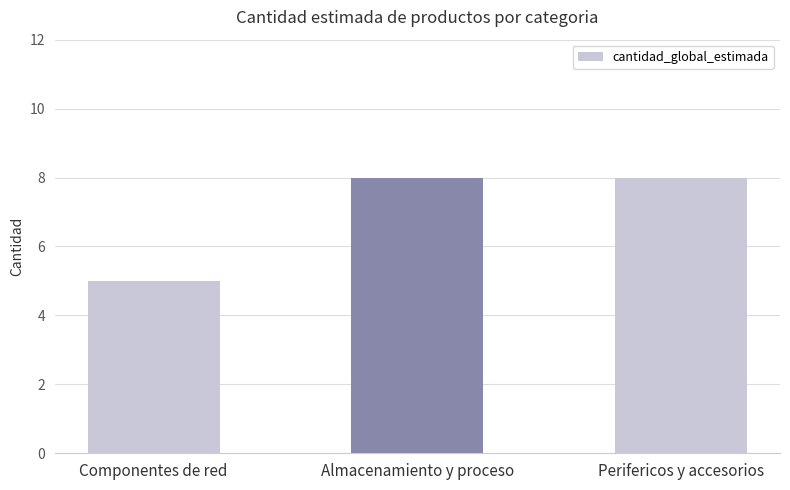

At which label is the value closest to 6?

Componentes de red